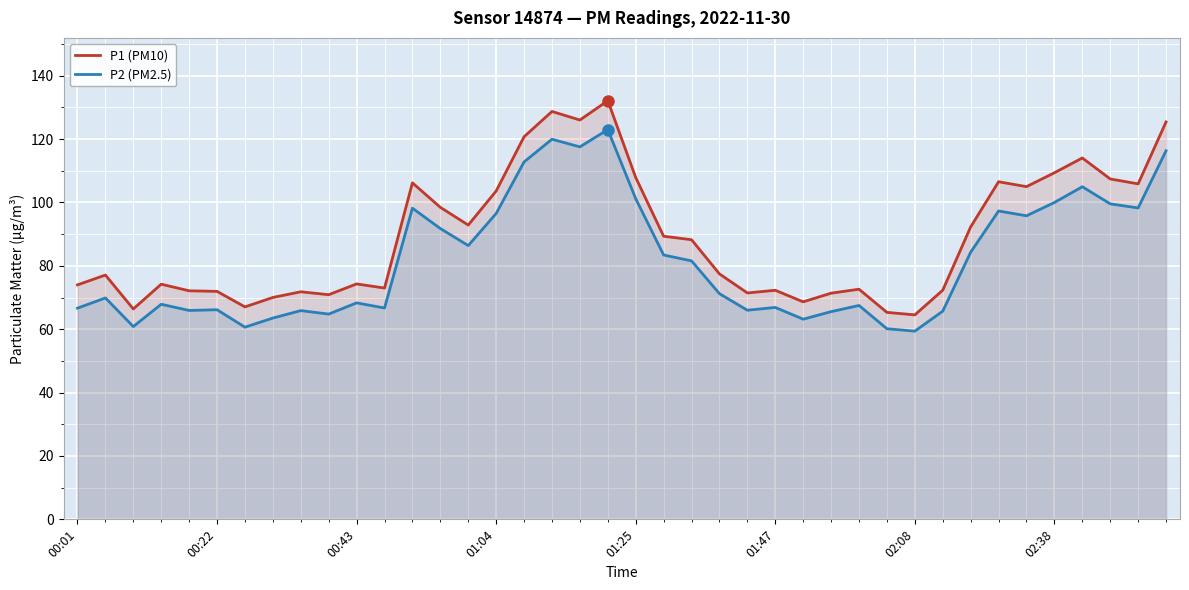

Which series has the largest range (max minus min)?

P1 (PM10)